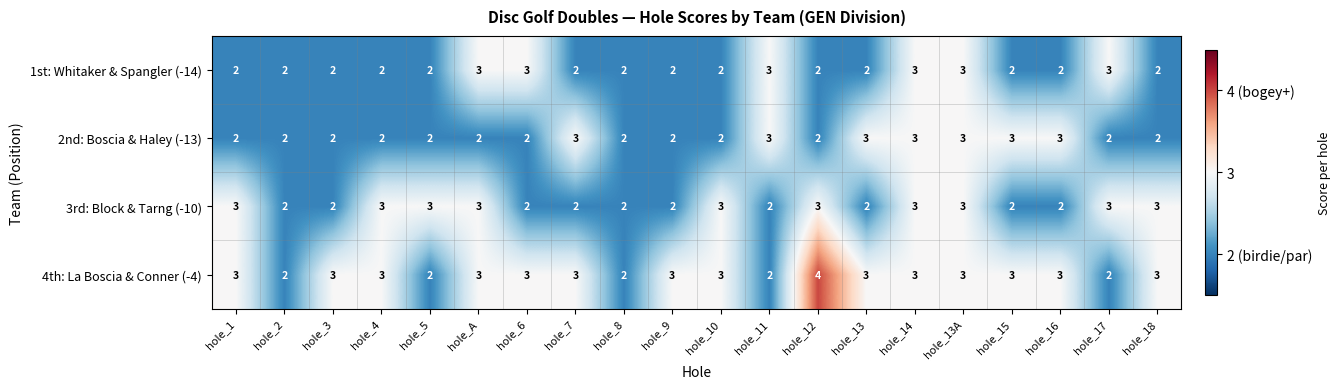

The 4th: La Boscia & Conner (-4) series shows 3 at hole_1. True or false?

True